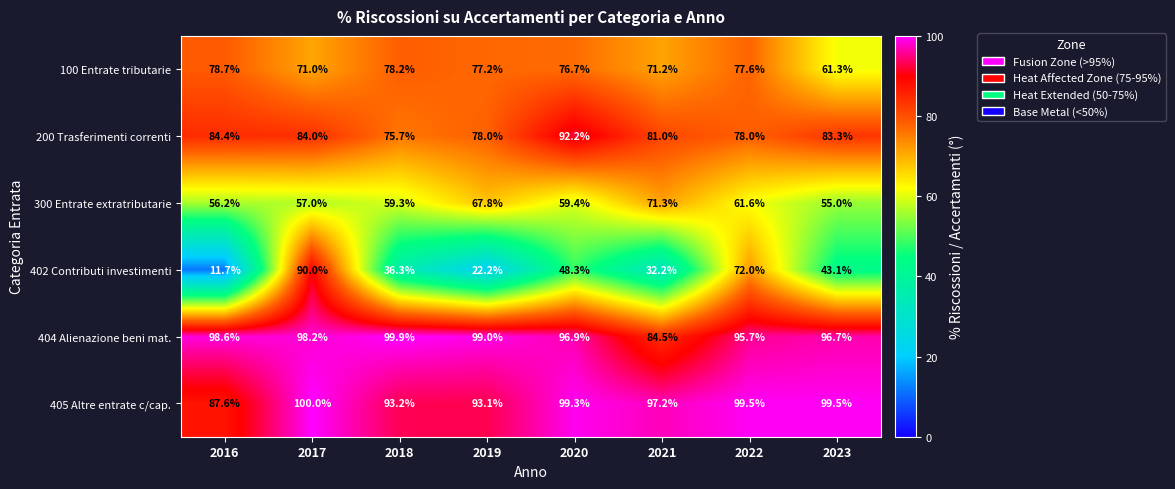

What is the difference between the 200 Trasferimenti correnti values at 2020 and 2023?

8.9